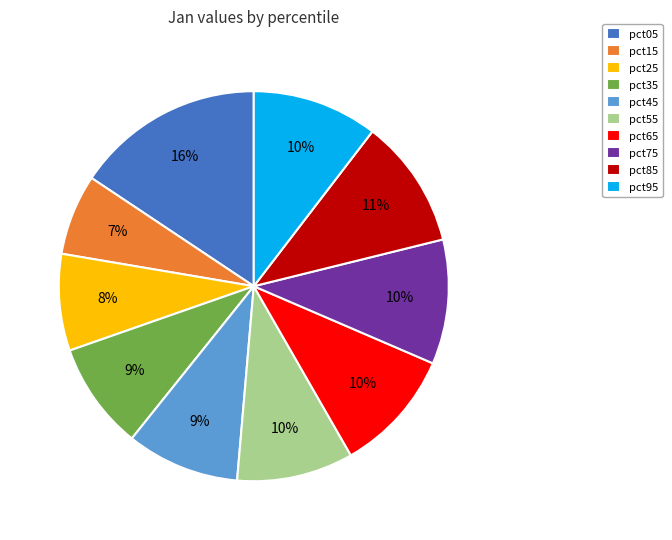

Is there a majority slice in this chart?

No